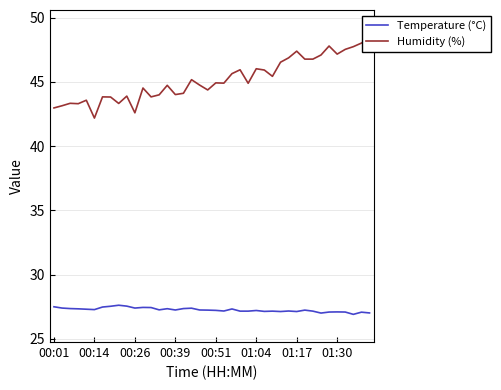

How many interior local peaks does the Temperature (°C) series have?

11